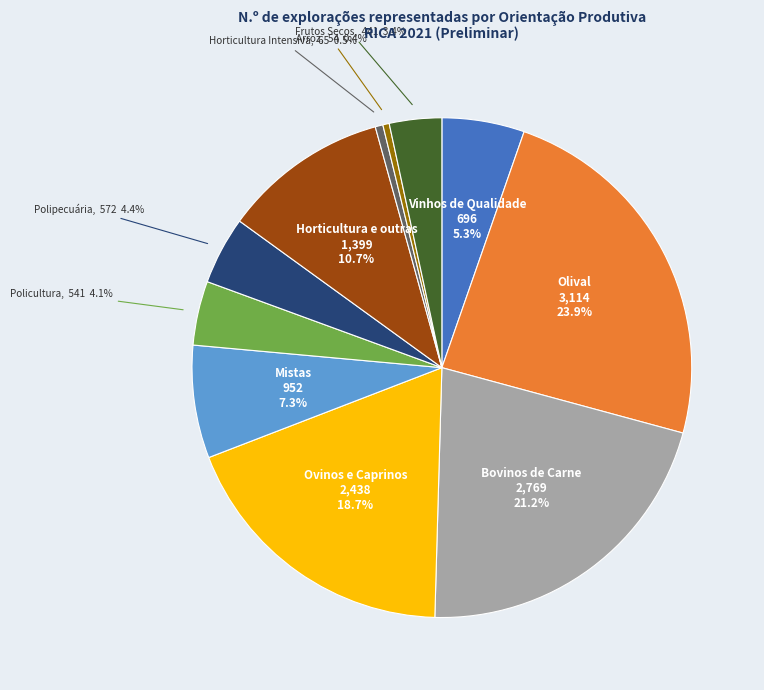

Does any single category account for the majority?

No